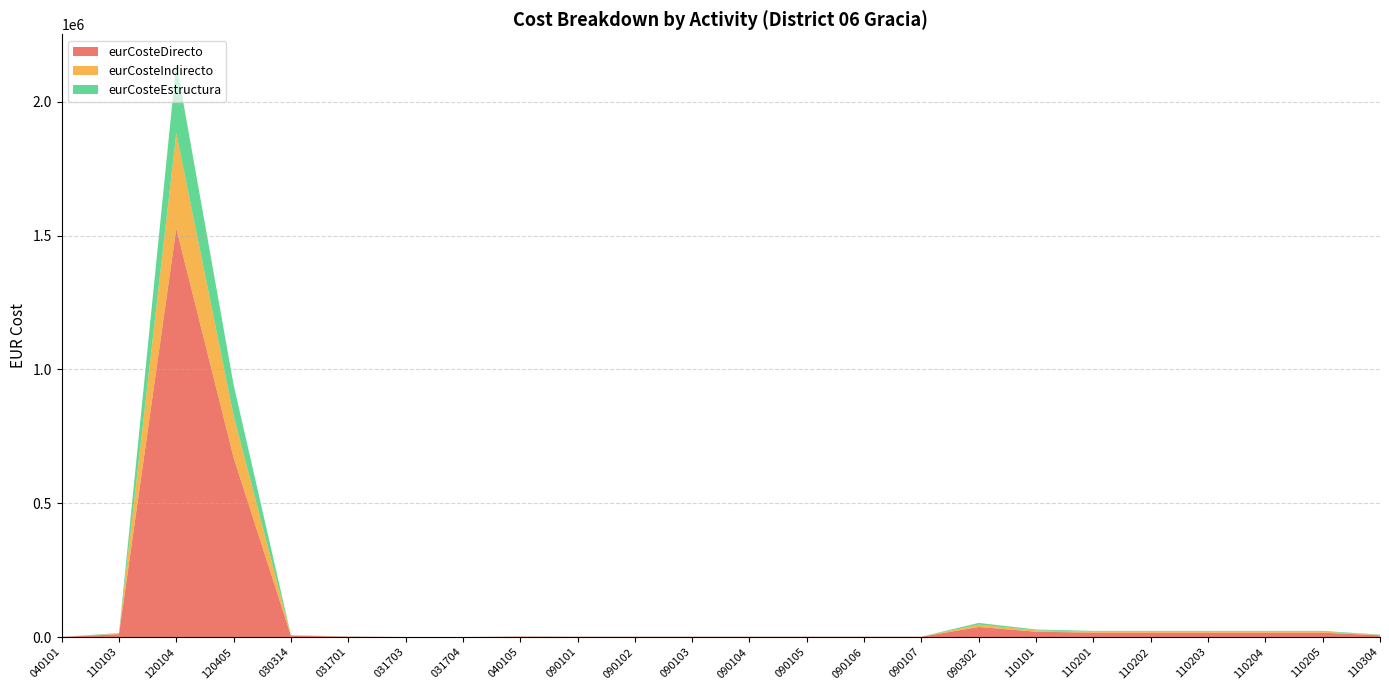

Reading right to left, transcribe all the data shown in this chart.

eurCosteDirecto: 110304=6534.0	110205=16388.1	110204=16388.1	110203=16388.1	110202=16388.1	110201=16388.1	110101=20044.4	090302=37607.8	090107=1121.3	090106=1121.3	090105=1121.3	090104=1121.3	090103=1121.3	090102=1121.3	090101=1121.3	040105=1683.3	031704=40.3	031703=40.3	031701=1661.7	030314=5048.0	120405=670880.5	120104=1526311.9	110103=10639.1	040101=500.0
eurCosteIndirecto: 110304=1524.4	110205=3823.4	110204=3823.4	110203=3823.4	110202=3823.4	110201=3823.4	110101=4676.5	090302=8774.1	090107=261.6	090106=261.6	090105=261.6	090104=261.6	090103=261.6	090102=261.6	090101=261.6	040105=392.7	031704=9.4	031703=9.4	031701=387.7	030314=1177.7	120405=156519.8	120104=356096.3	110103=2482.2	040101=116.7
eurCosteEstructura: 110304=1122.1	110205=2814.3	110204=2814.3	110203=2814.3	110202=2814.3	110201=2814.3	110101=3442.1	090302=6458.2	090107=192.6	090106=192.6	090105=192.6	090104=192.6	090103=192.6	090102=192.6	090101=192.6	040105=289.1	031704=6.9	031703=6.9	031701=285.4	030314=866.9	120405=115207.4	120104=262107.0	110103=1827.0	040101=85.9